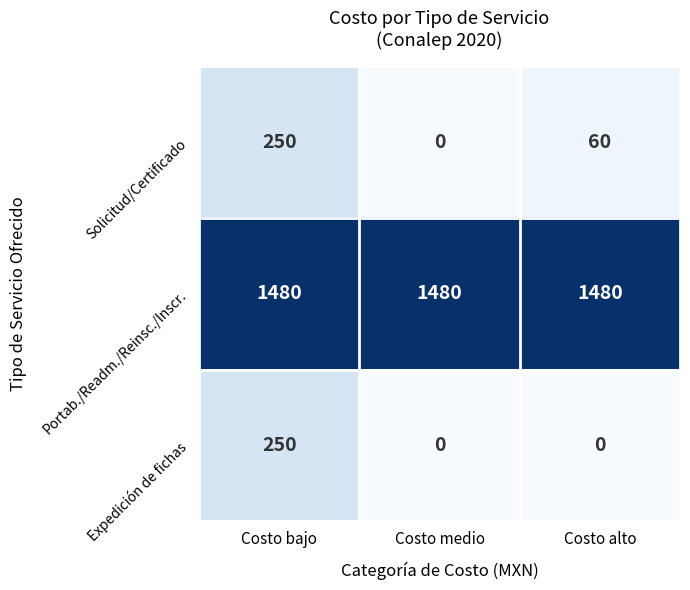

What is the sum of all Portab./Readm./Reinsc./Inscr. values?

4440